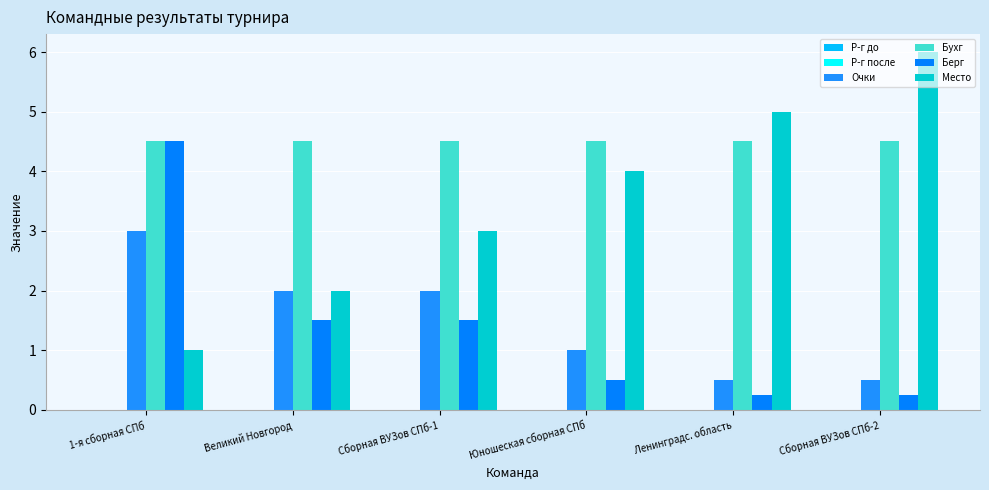

Rank the series at Сборная ВУЗов СПб-1 from highest to lowest value.

Бухг, Место, Очки, Берг